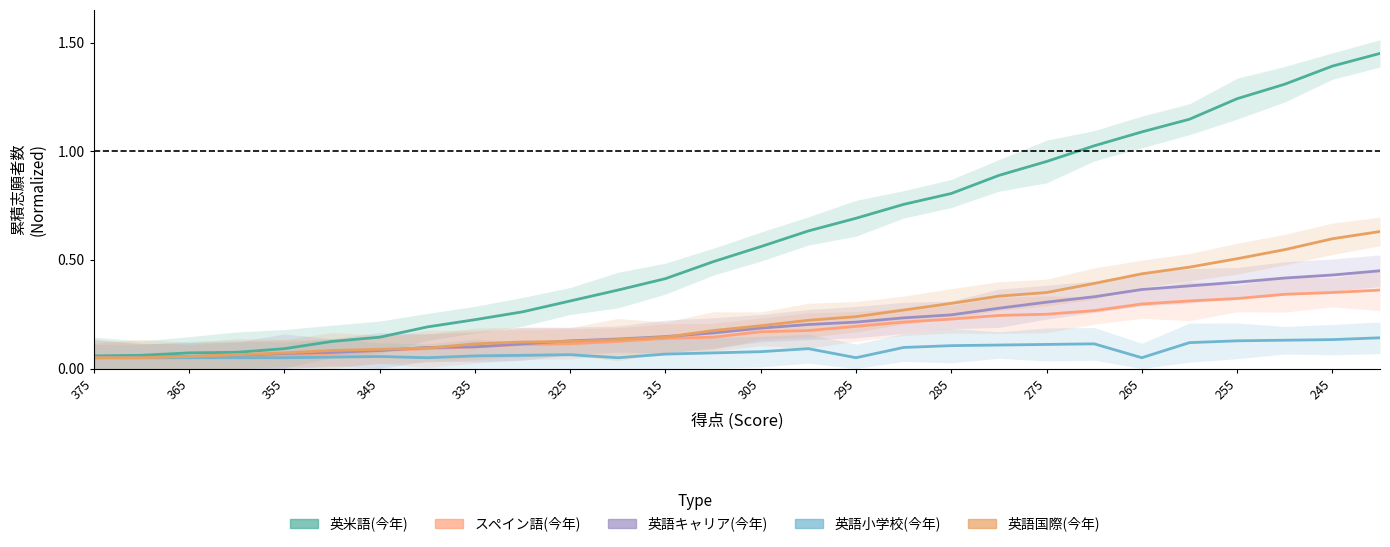

What is the difference between the maximum and minimum values in the 英米語(今年) series?

1.4